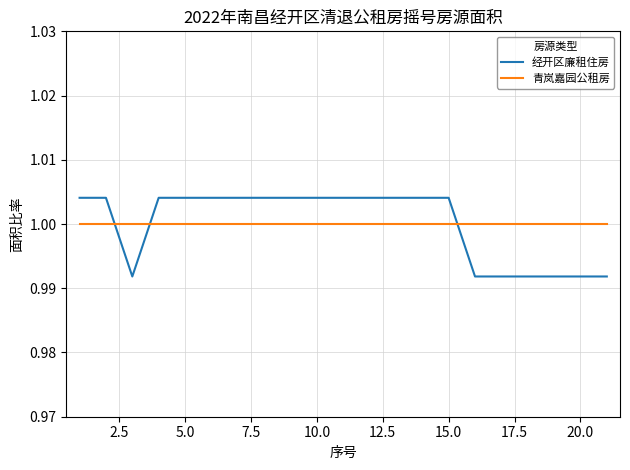

Which series ends up on top after the final intersection of 青岚嘉园公租房 and 经开区廉租住房?

青岚嘉园公租房